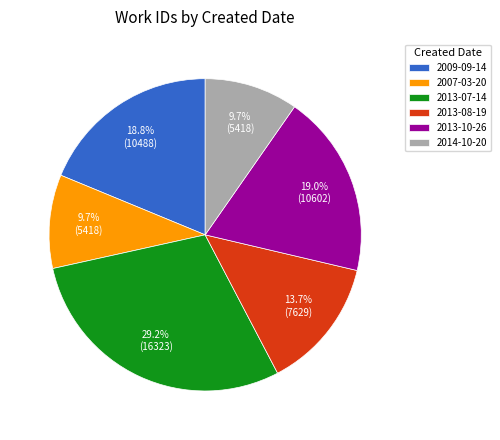

How many segments does this pie chart have?

6